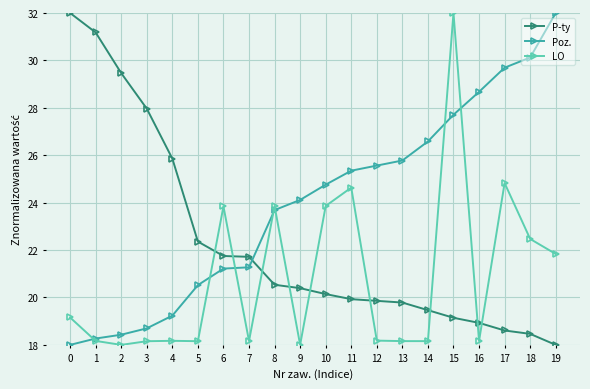

True or false: P-ty and LO cross at least once.

True